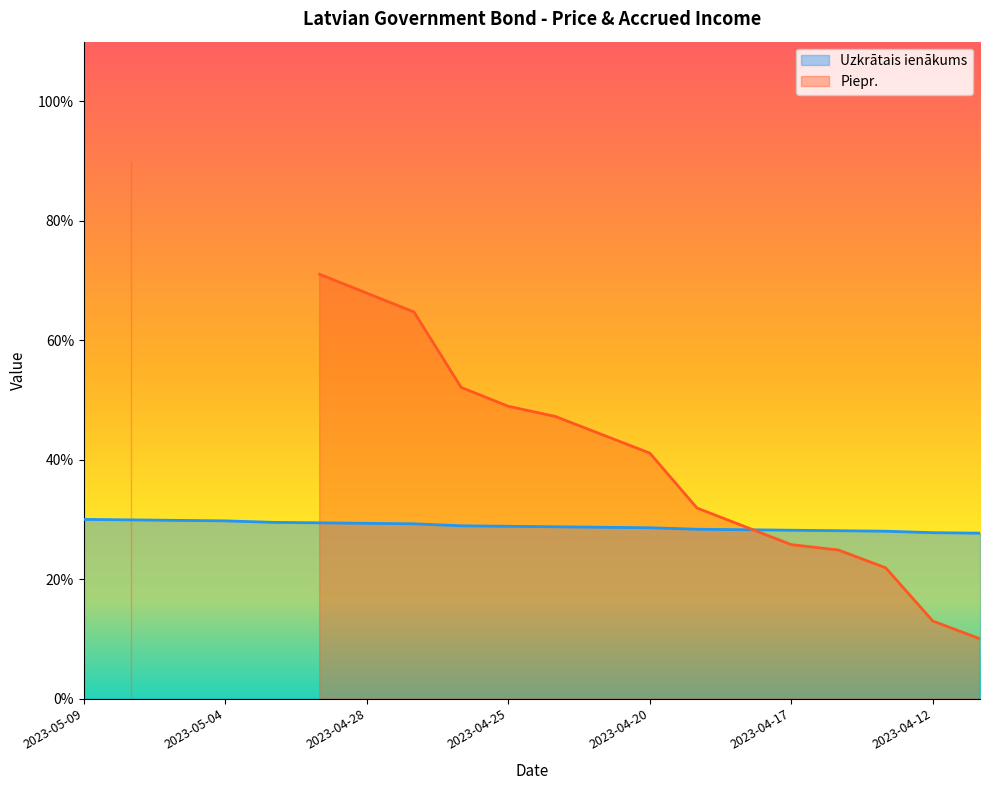

How many data points are less than 28?

2